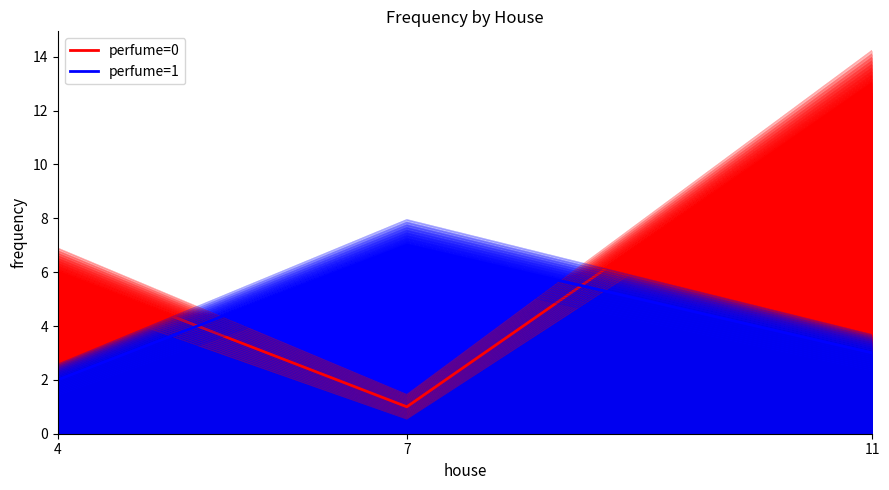

Reading left to right, what are all the values shown in this chart?

perfume=0: 4=6	7=1	11=13
perfume=1: 4=2	7=7	11=3